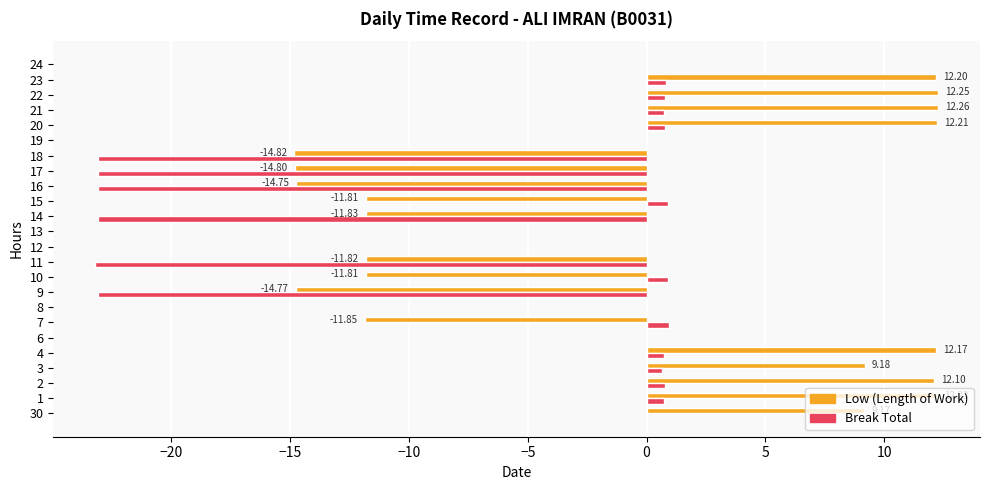

Is the value of Break Total at 13 greater than the value of Low (Length of Work) at 14?

Yes